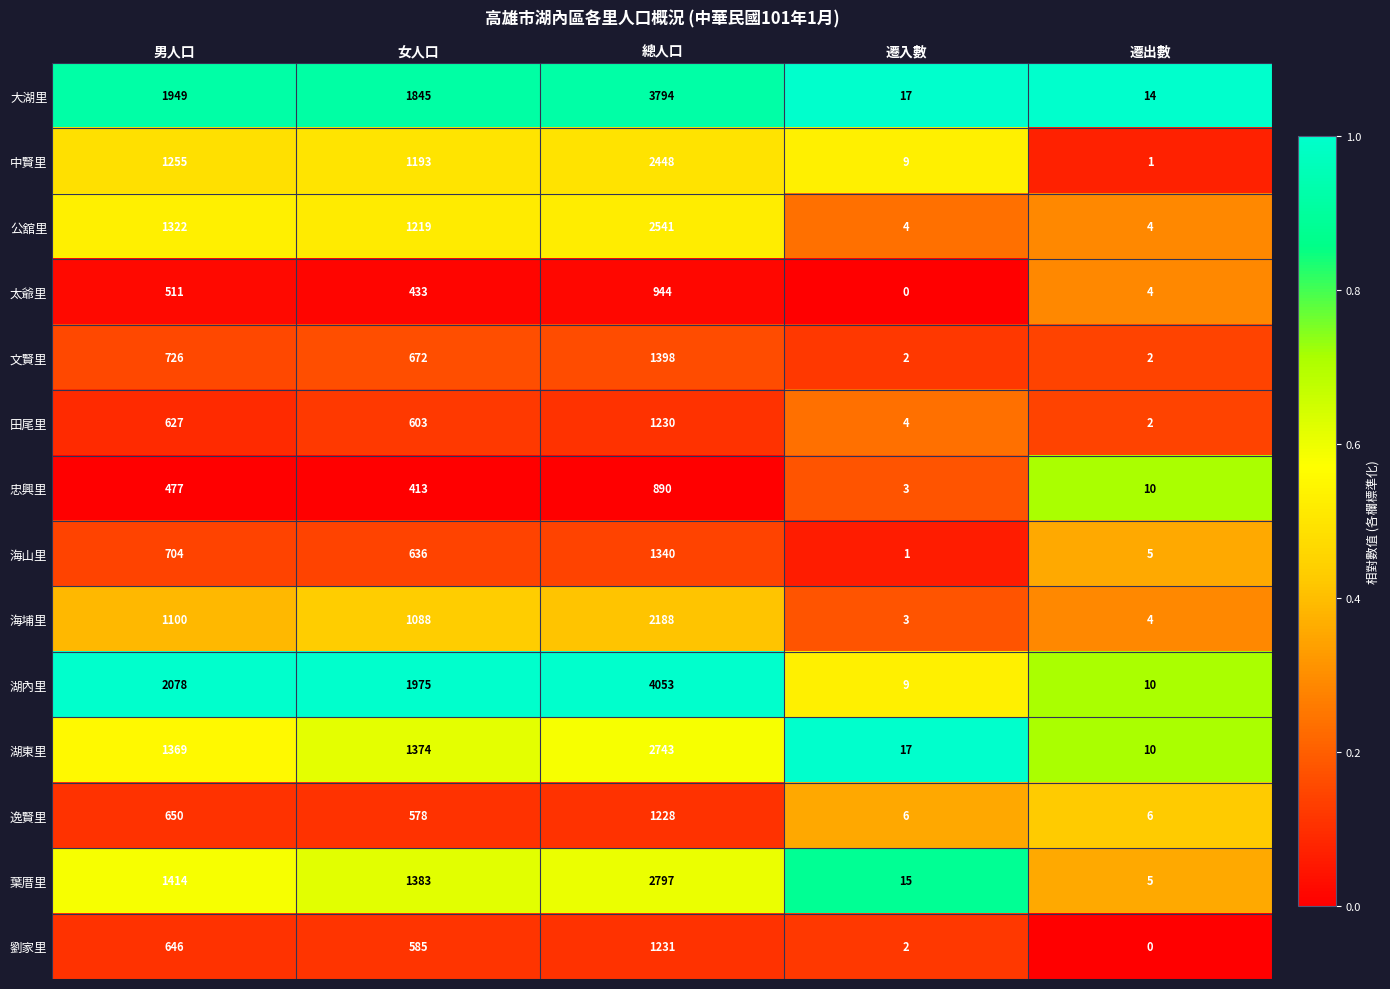

At which label is 忠興里 closest to 446?

男人口